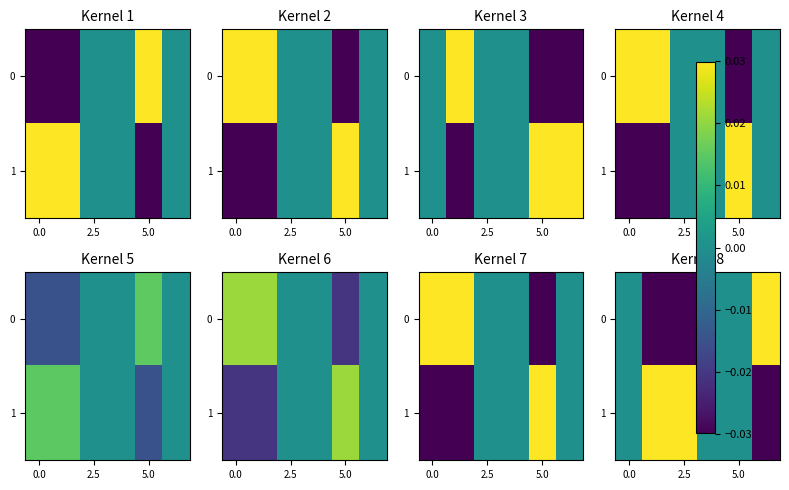

Rank the series by their average value, from lowest to highest.

0, 1